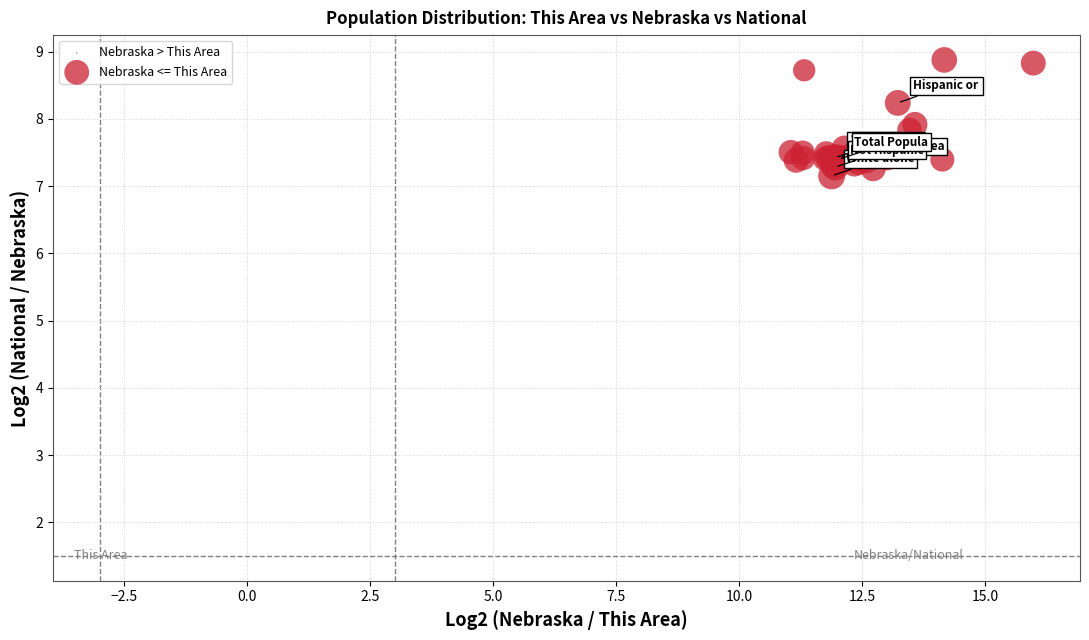

What Y value in the scatter plot is closest to 8?

7.9